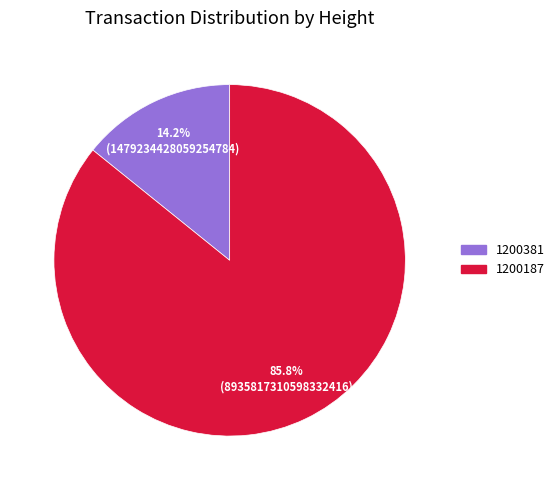

How many segments does this pie chart have?

2